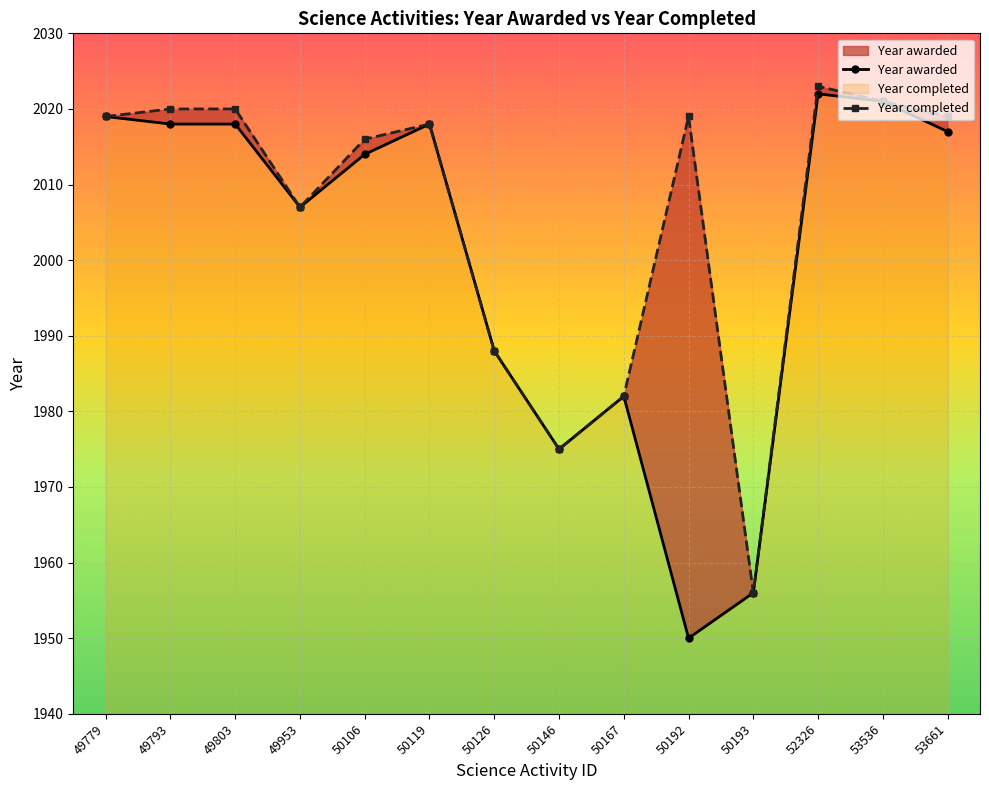

True or false: Year completed and Year awarded intersect in this chart.

False